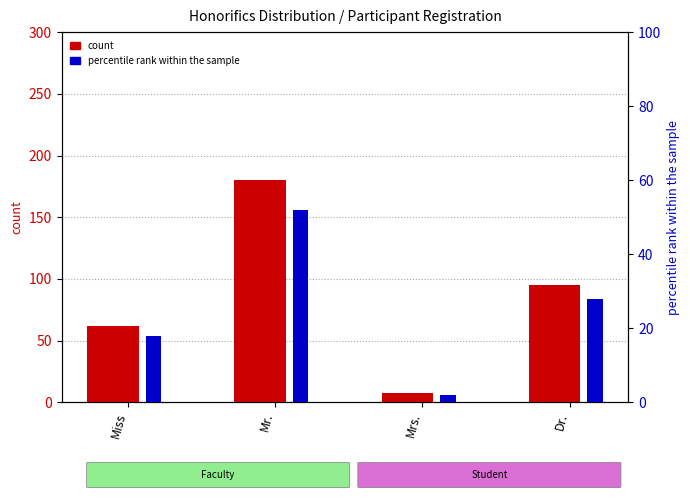

What is the highest value of the count series?

180